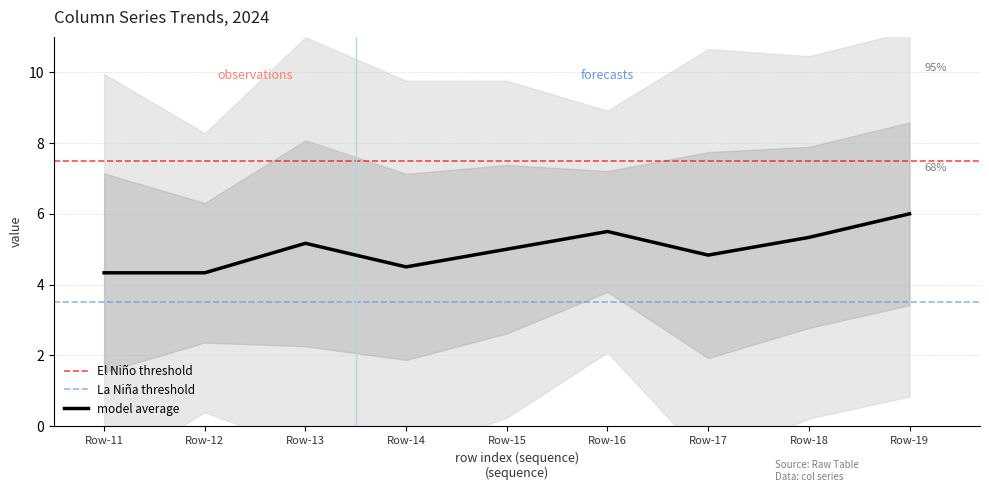

The value of model average at Row-16 is 5.5. True or false?

True